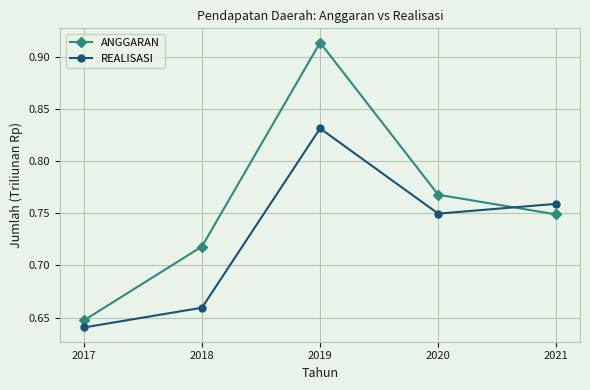

How many lines are shown in the chart?

2